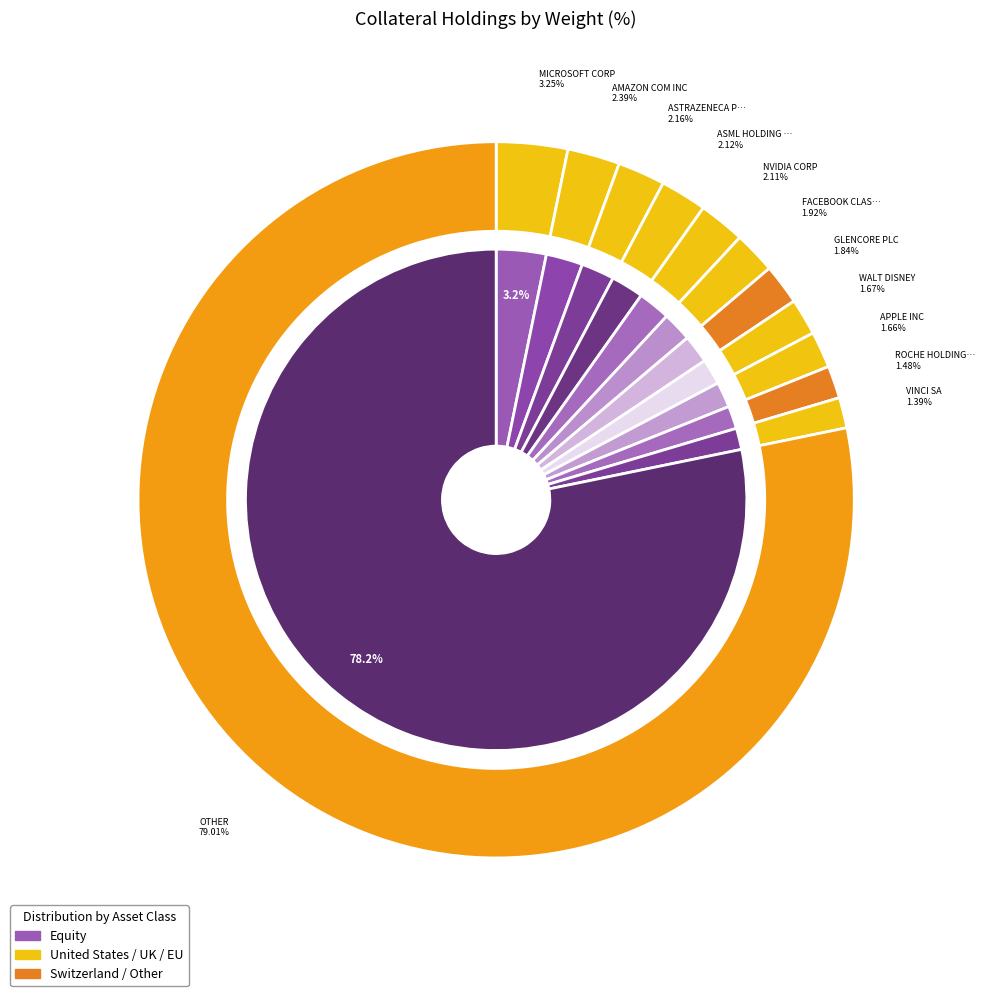

Is it true that WALT DISNEY is 2% of the pie?

True